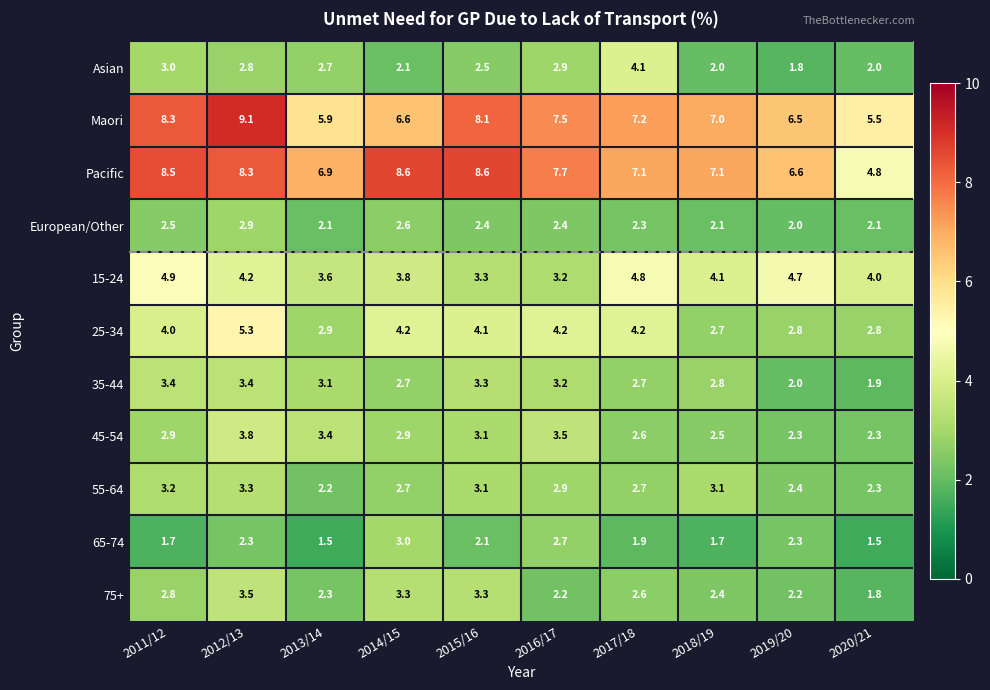

What is the minimum value shown in the chart?

1.5